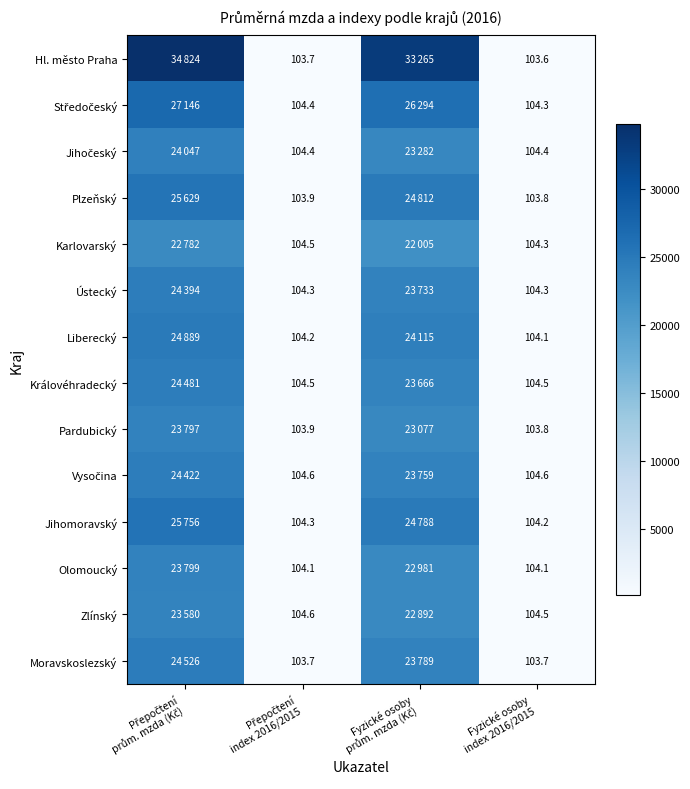

What is the spread (max minus min) of values at Fyzické osoby
prům. mzda (Kč)?

11260.0